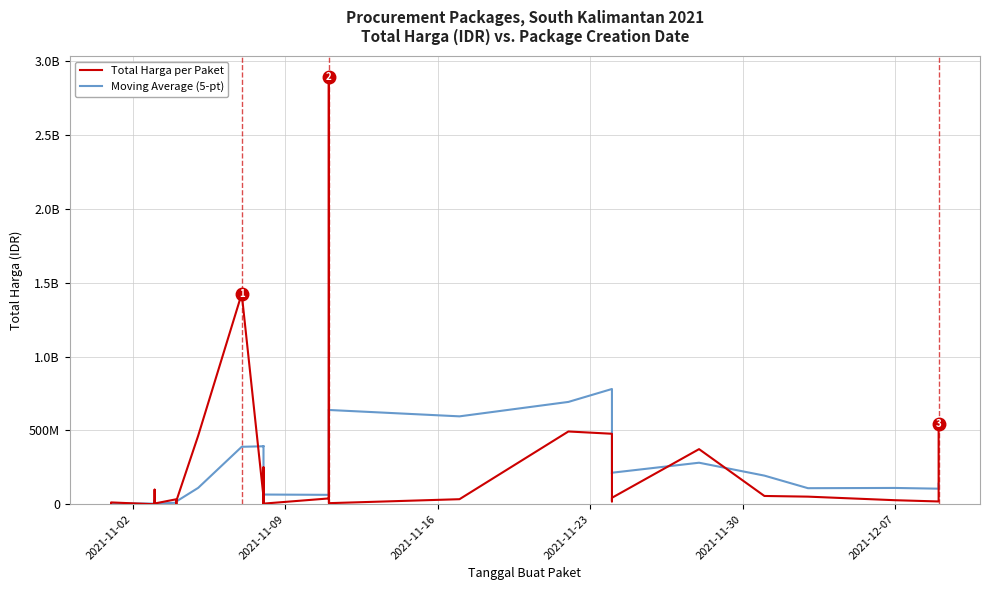

What is the sum of all Moving Average (5-pt) values?

7064415718.5